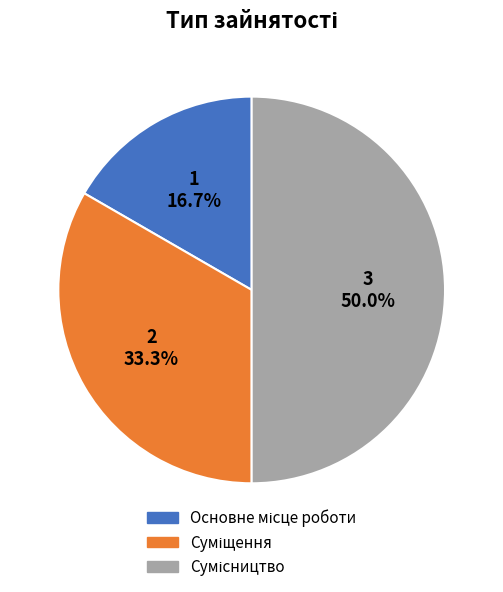

How many segments does this pie chart have?

3